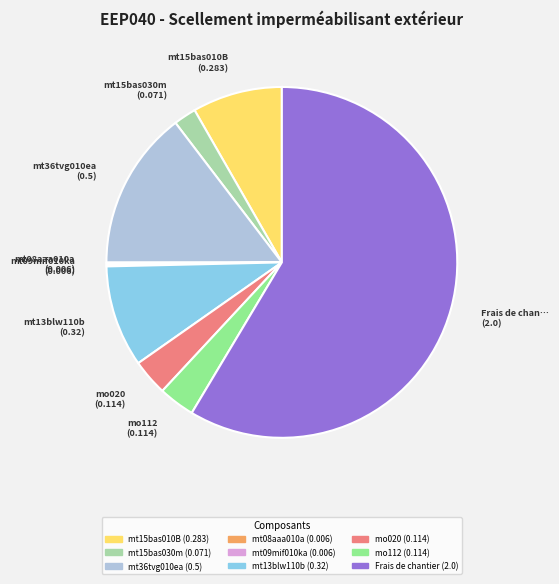

Is it true that Frais de chantier is 67% of the pie?

False